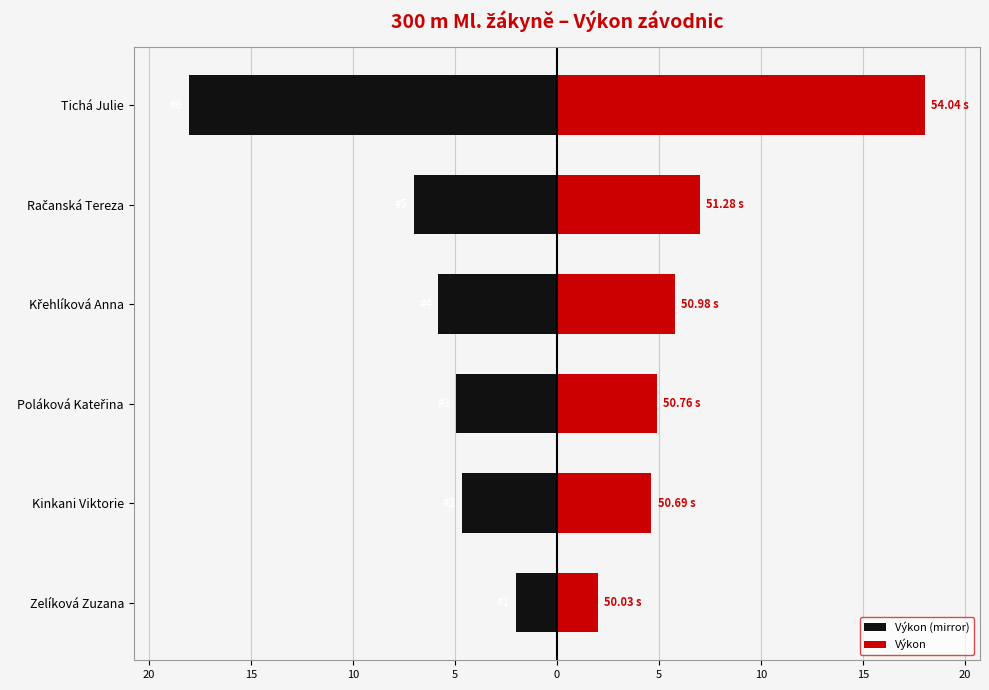

How many values in the Výkon (mirror) series exceed -4?

1